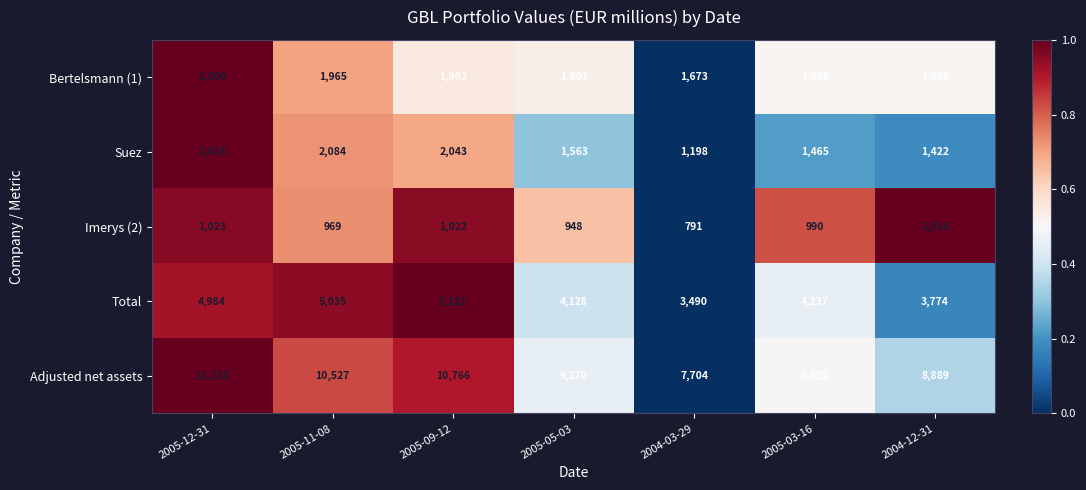

What is the difference between the maximum and second lowest values in the Bertelsmann (1) series?

205